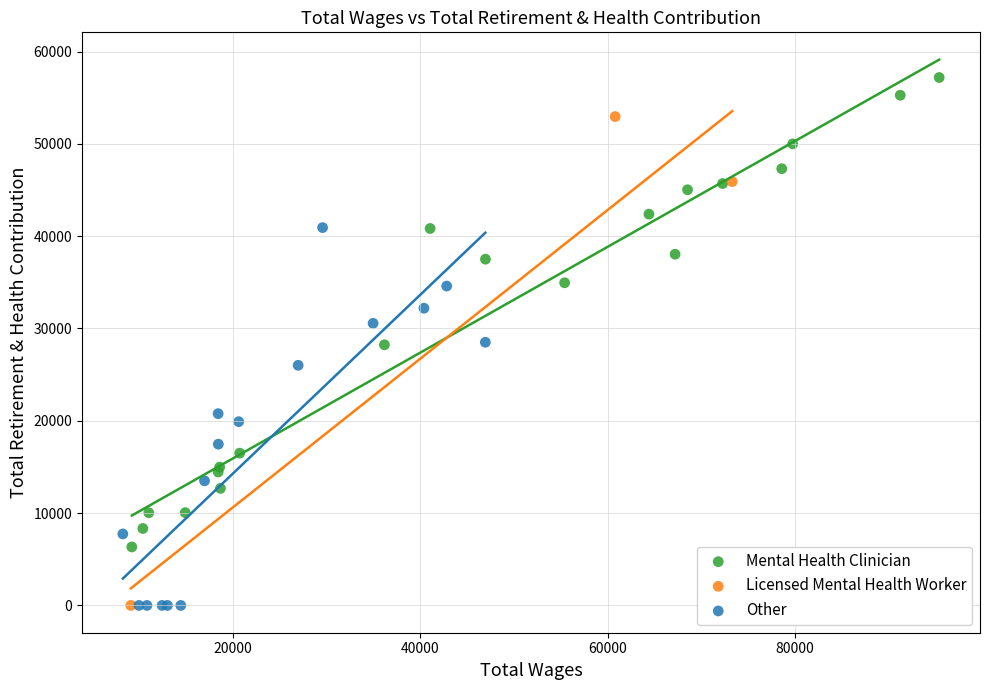

Which series contains the highest Y value?

Mental Health Clinician